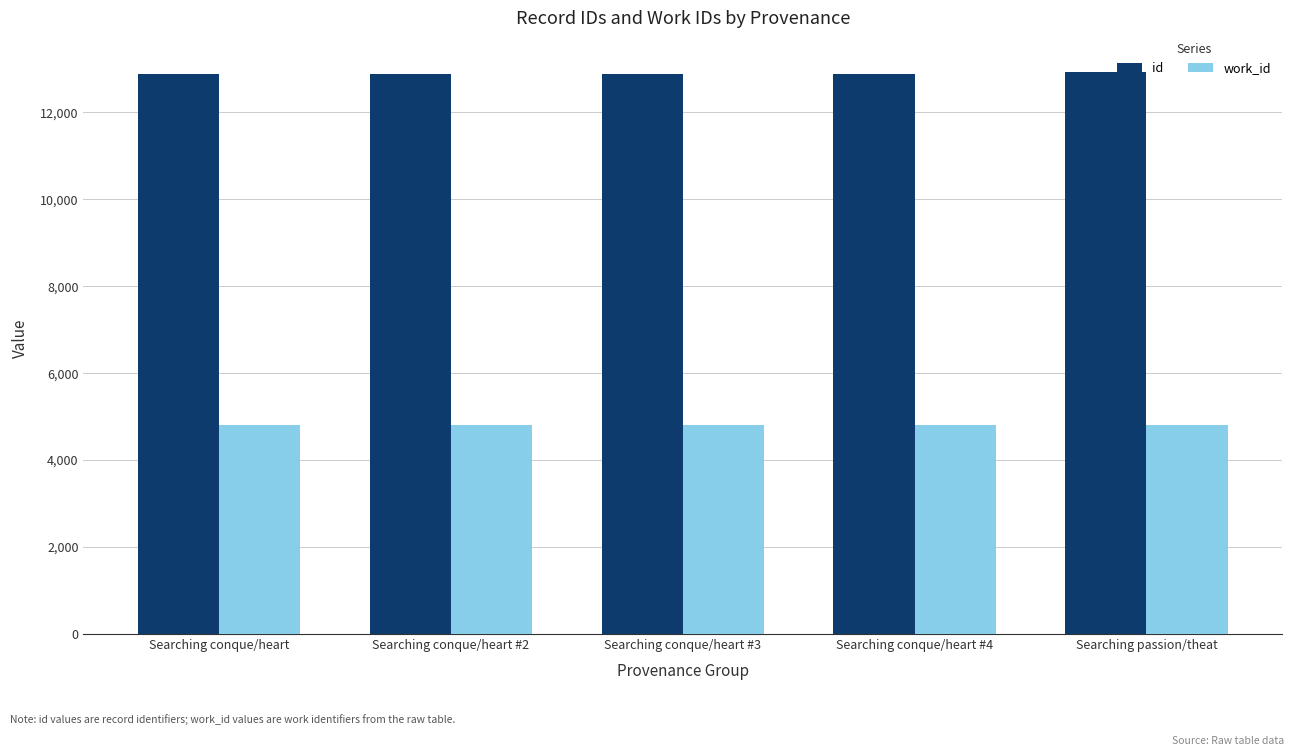

Is it true that work_id equals 4812 at Searching conque/heart #4?

True